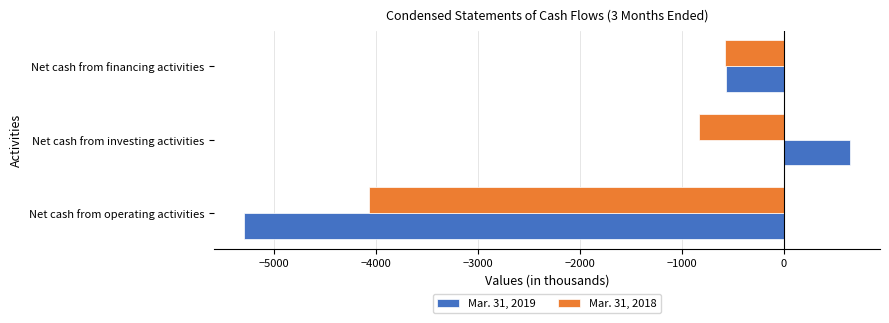

List the series in order of their overall mean, lowest first.

Mar. 31, 2018, Mar. 31, 2019